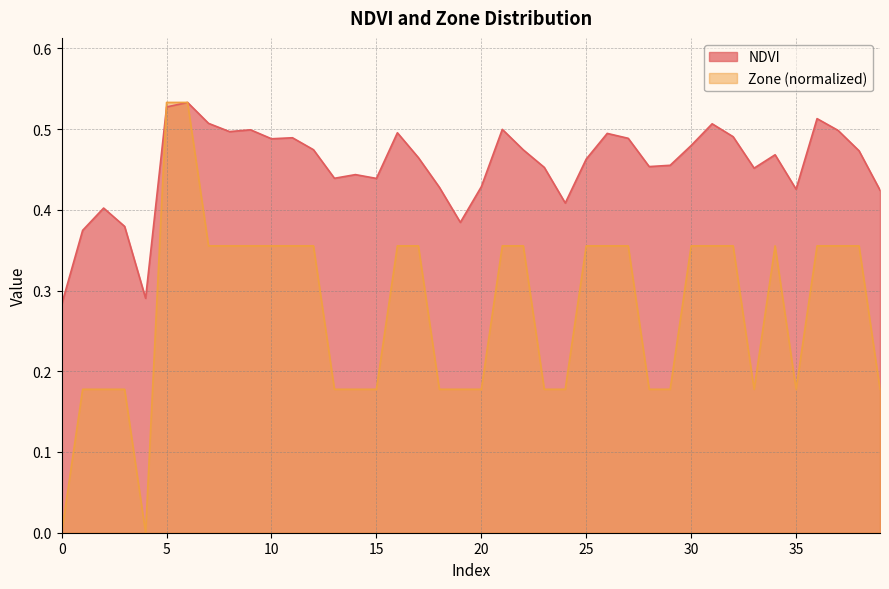

How many NDVI values are between 0 and 1?

40